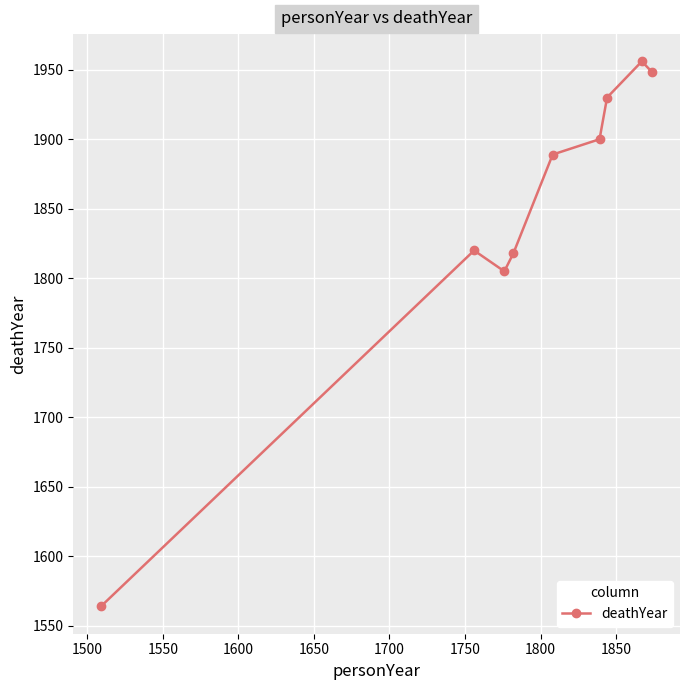

How many interior local valleys (lower than both neighbors) does the data have?

1